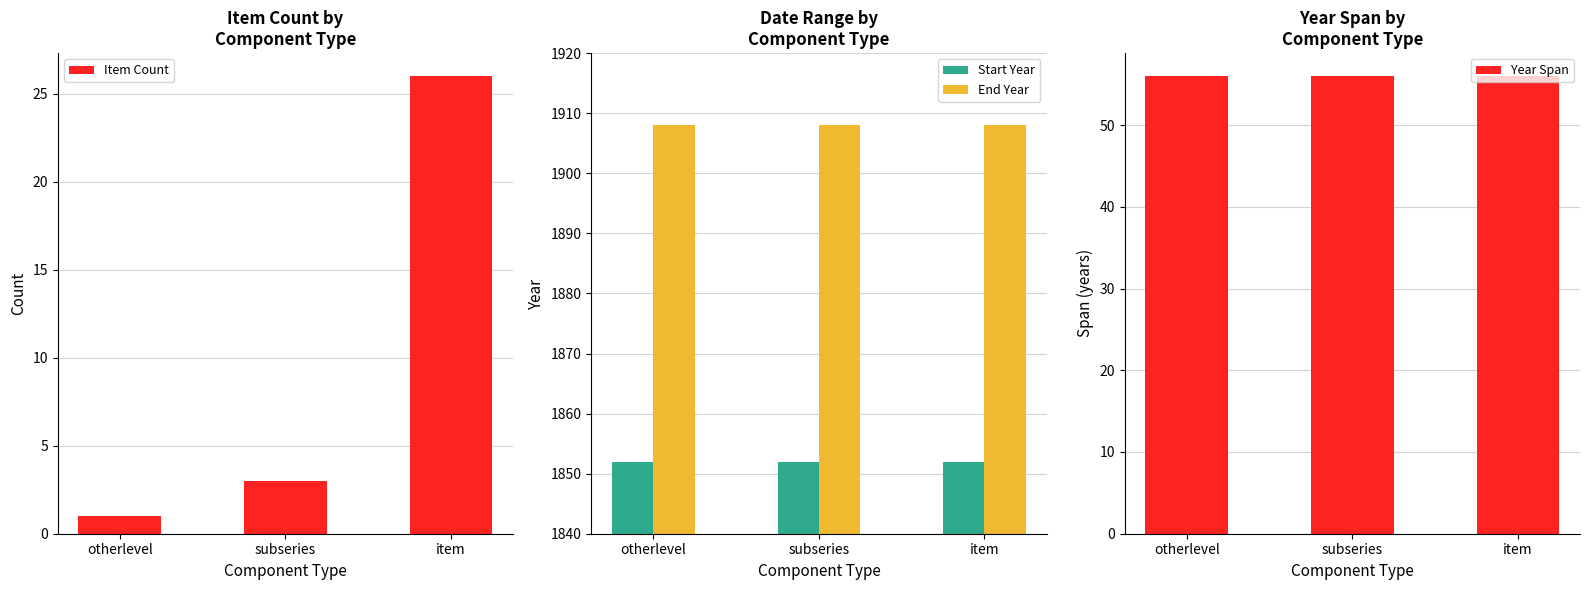

True or false: Start Year has a value of 985 at item.

False